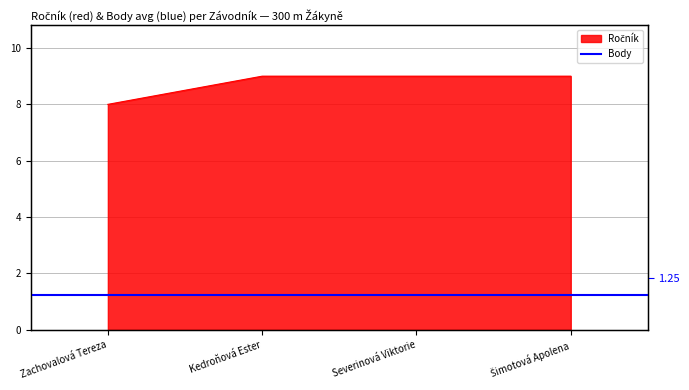

Which has a higher value, Kedroňová Ester or Zachovalová Tereza?

Kedroňová Ester